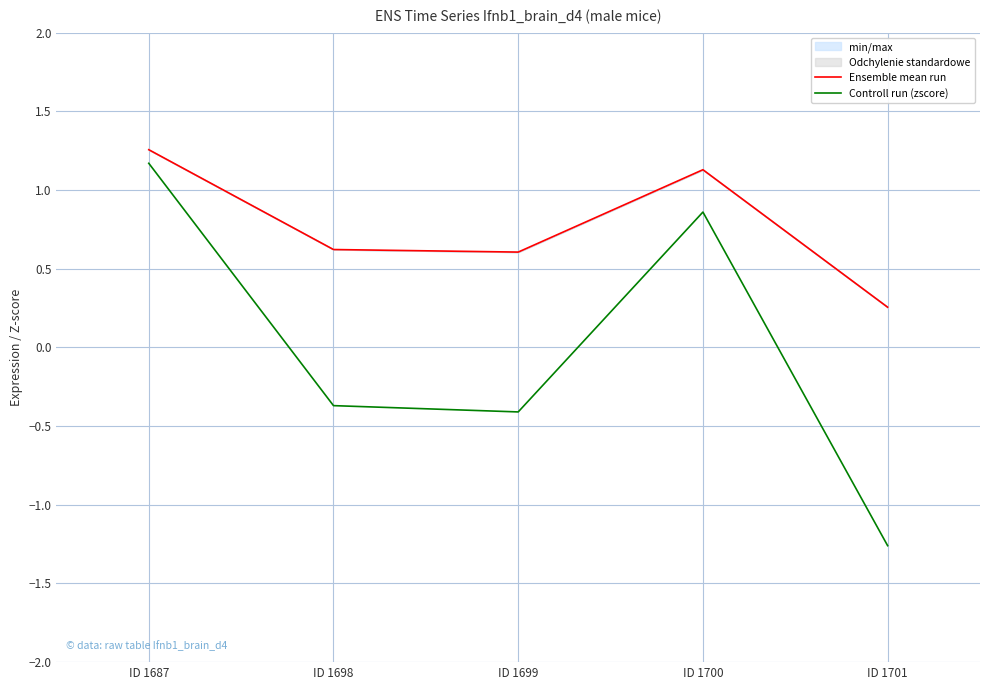

Is the value of Ensemble mean run at ID 1700 greater than the value of Controll run (zscore) at ID 1698?

Yes